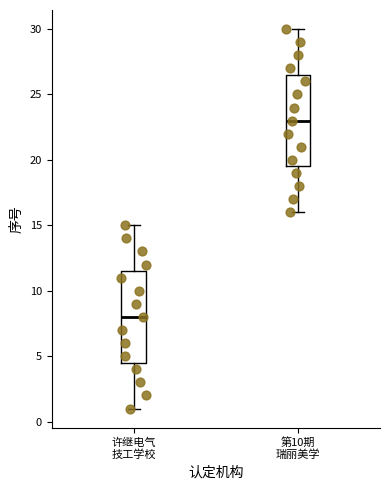

Reading left to right, read every box against the y-axis: the position of its median line, the range the box covers, and the ends of its whiskers. The values are not printed on the chart, so give them approximately, as read against the axis.

许继电气 技工学校: median 8.0, box 4.5 to 11.5, whiskers 1.0 to 15.0
第10期 瑞丽美学: median 23.0, box 19.5 to 26.5, whiskers 16.0 to 30.0